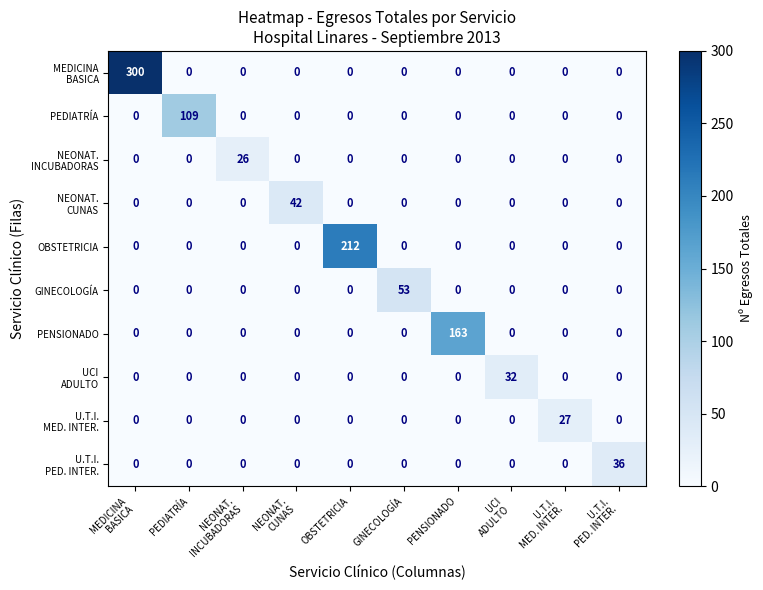

What is the difference between the maximum and second lowest values in the GINECOLOGÍA series?

53